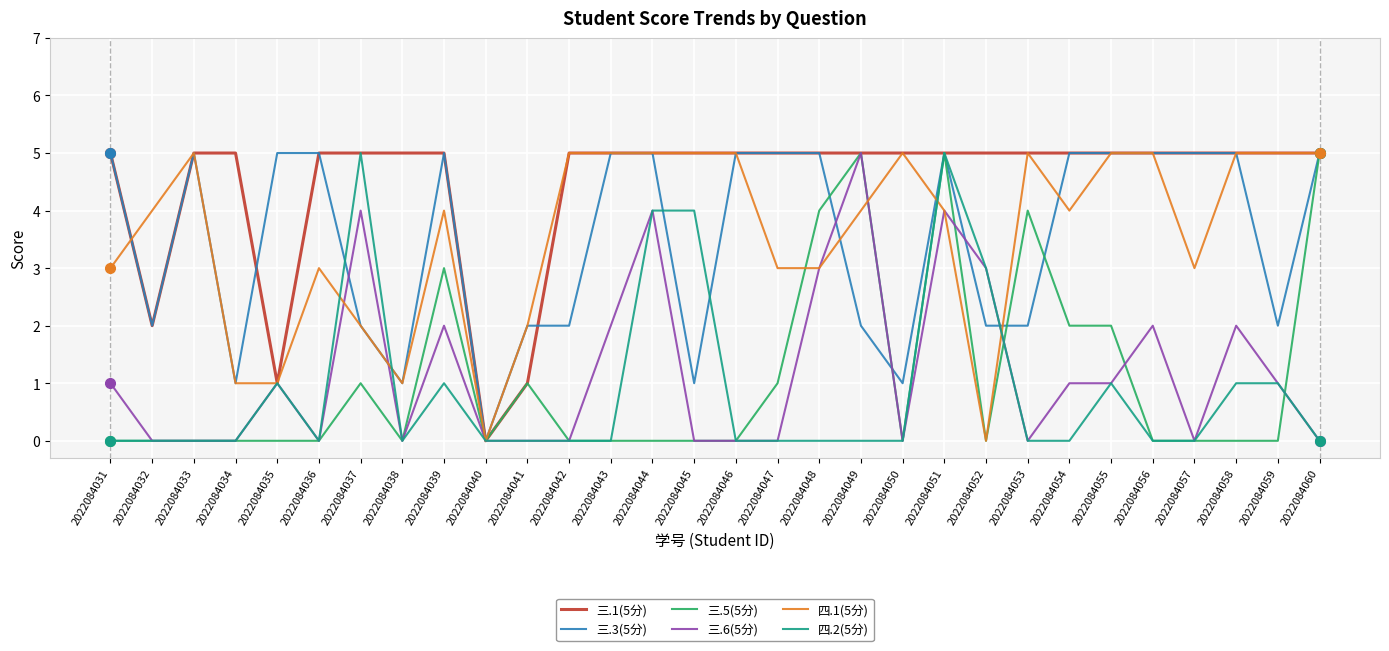

What is the greatest value displayed?

5